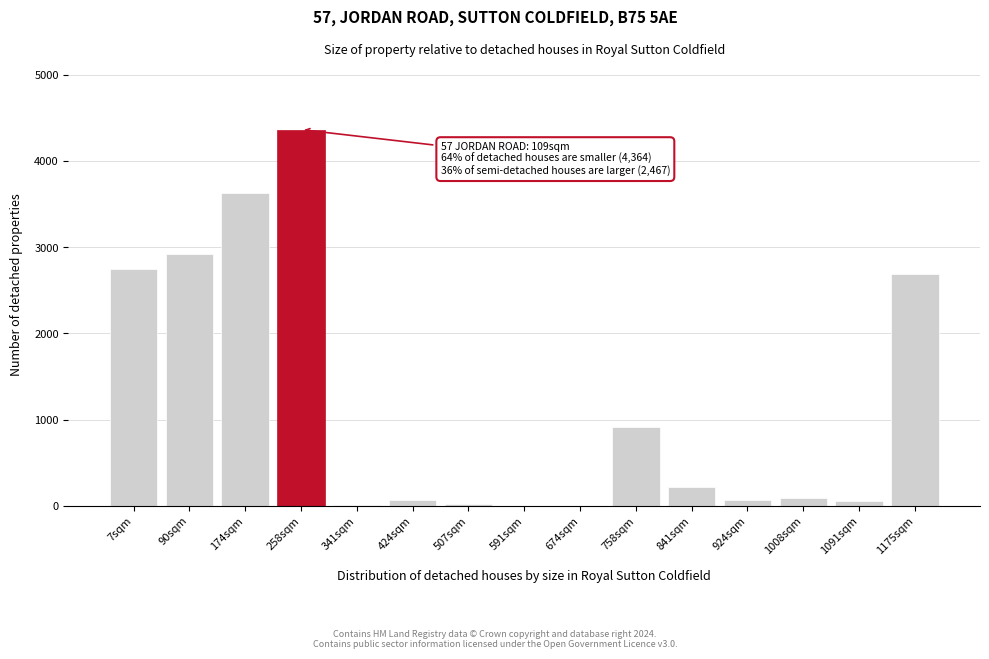

What is the maximum value shown in the chart?

4364